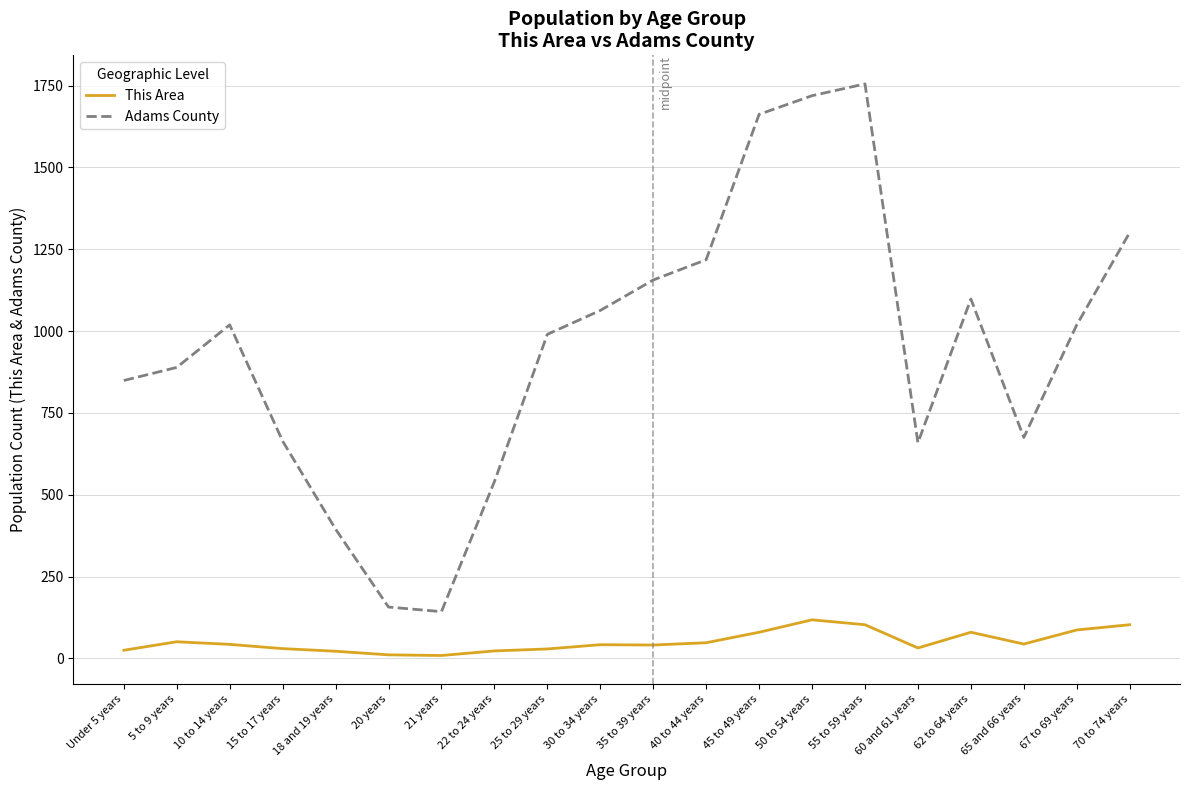

Which series changed the most between 18 and 19 years and 60 and 61 years?

Adams County